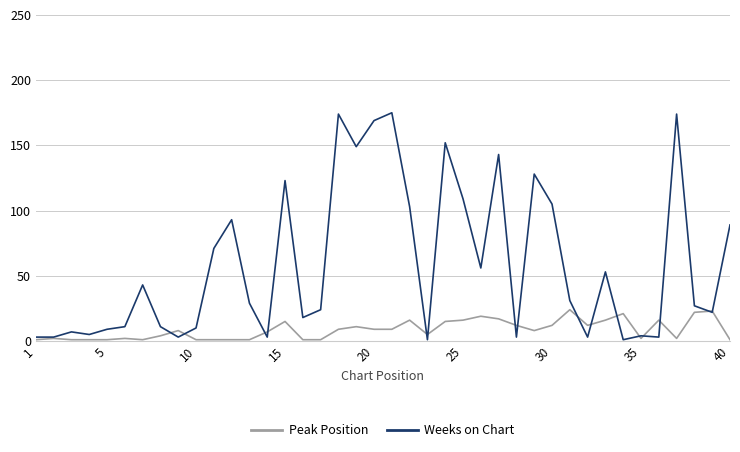

Rank the series by their maximum value, from lowest to highest.

Peak Position, Weeks on Chart